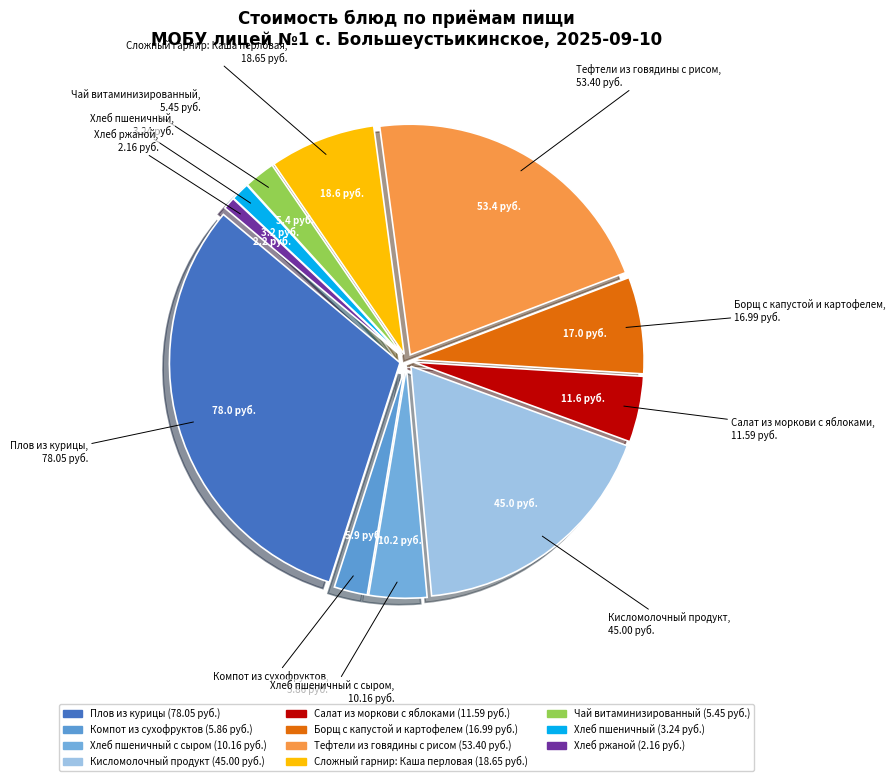

Between Салат из моркови с яблоками and Компот из сухофруктов, which is larger?

Салат из моркови с яблоками